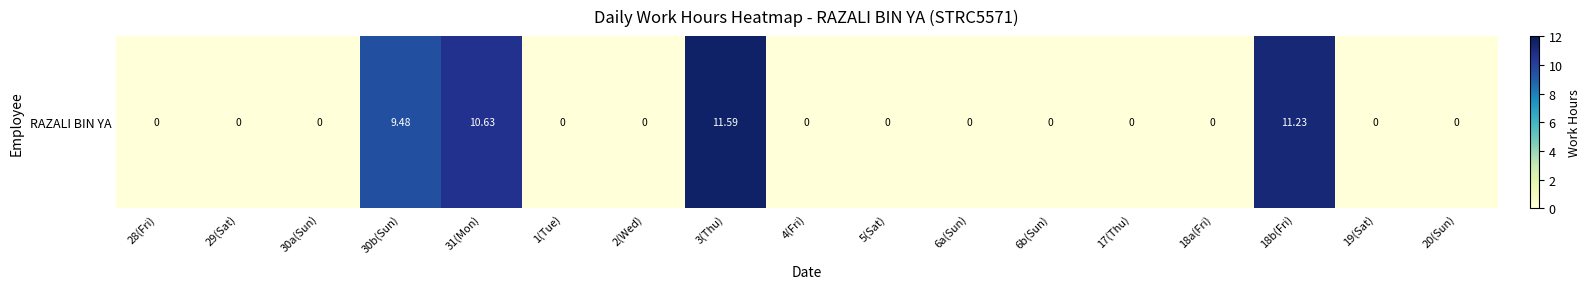

At which category does the chart reach its minimum across all series?

28(Fri)